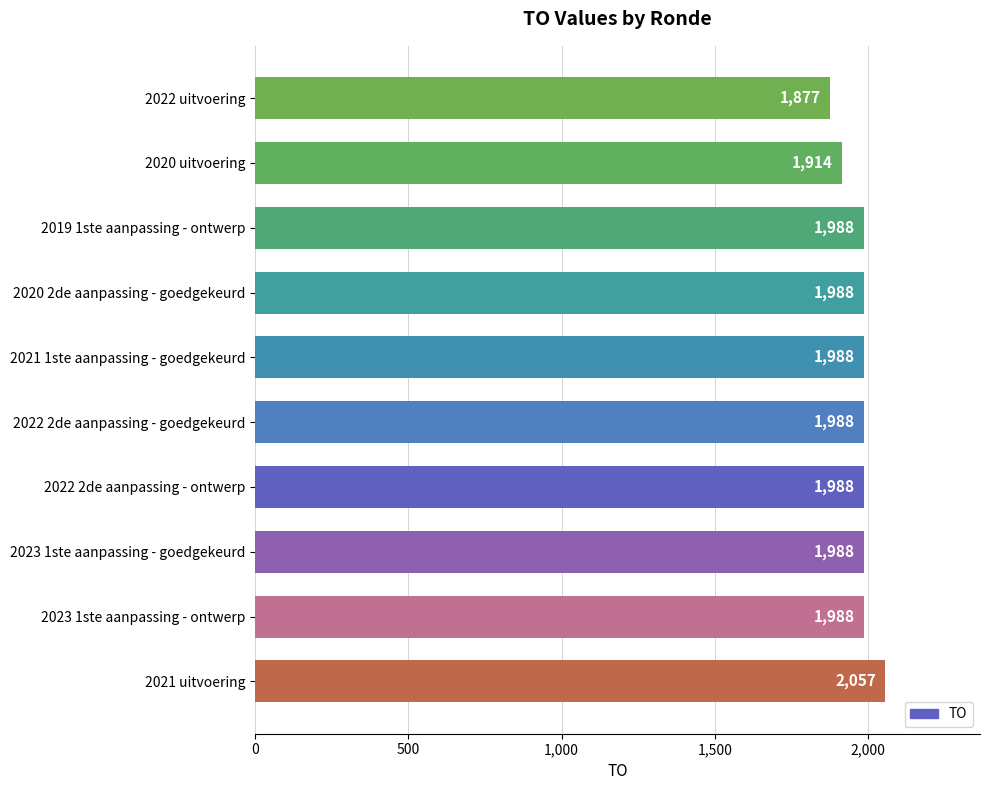

Reading bottom to top, transcribe all the data shown in this chart.

2021 uitvoering=2057	2023 1ste aanpassing - ontwerp=1988	2023 1ste aanpassing - goedgekeurd=1988	2022 2de aanpassing - ontwerp=1988	2022 2de aanpassing - goedgekeurd=1988	2021 1ste aanpassing - goedgekeurd=1988	2020 2de aanpassing - goedgekeurd=1988	2019 1ste aanpassing - ontwerp=1988	2020 uitvoering=1914	2022 uitvoering=1877